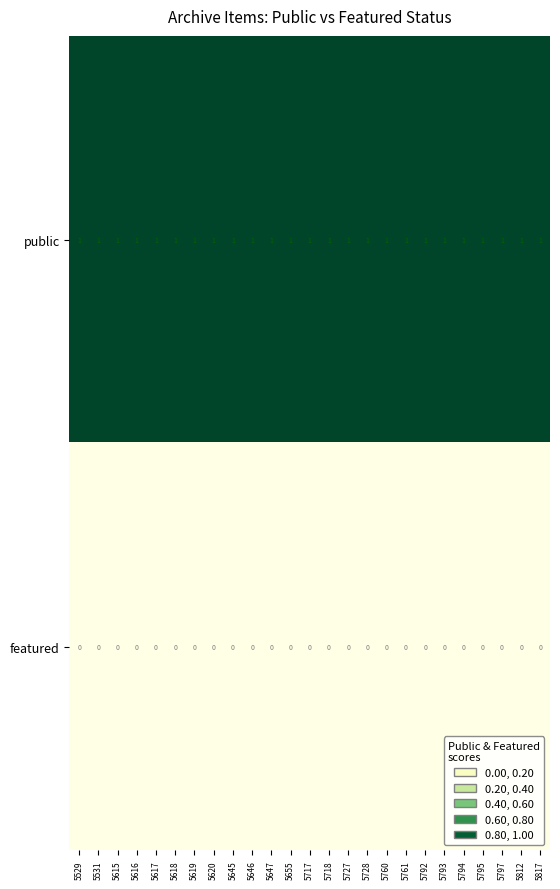

List the series in order of their overall mean, lowest first.

featured, public